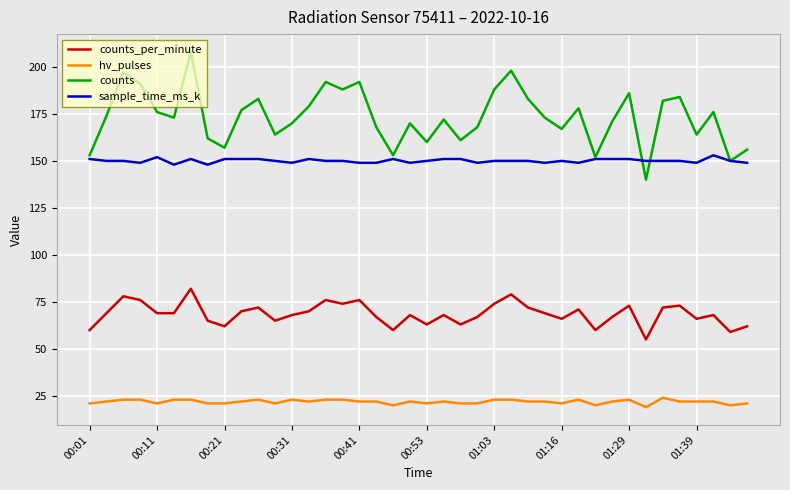

True or false: counts and counts_per_minute intersect in this chart.

False